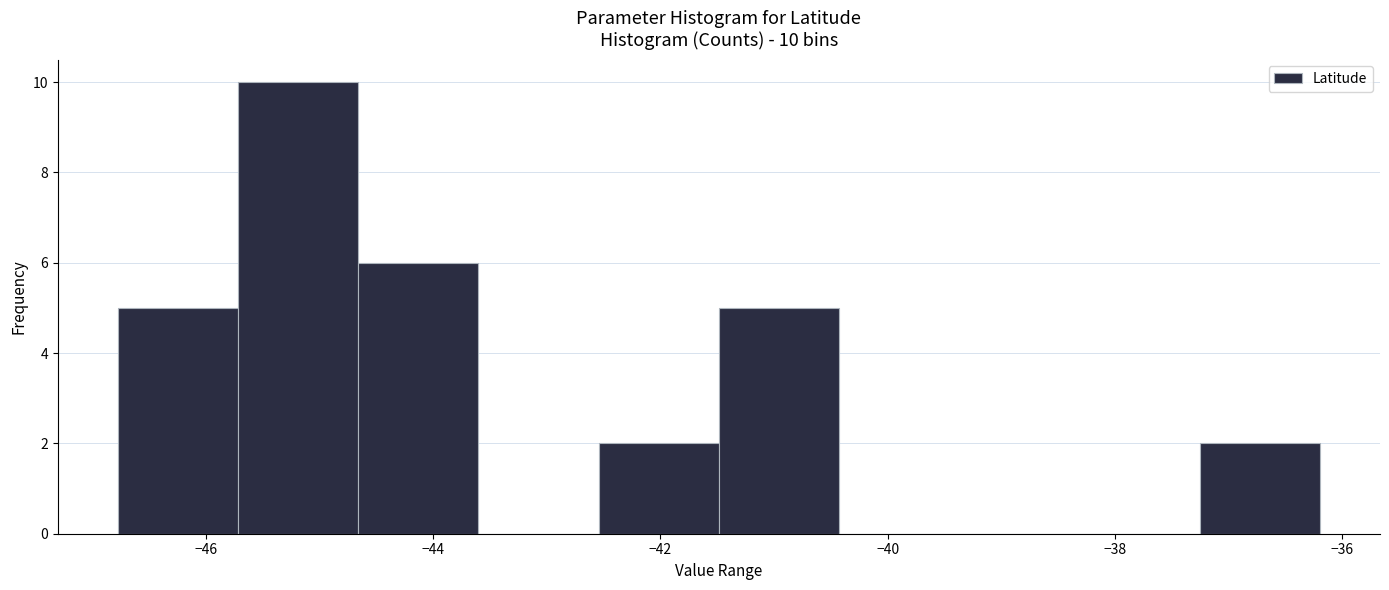

Which range on the x-axis has the tallest bar?

-45.8 to -44.6